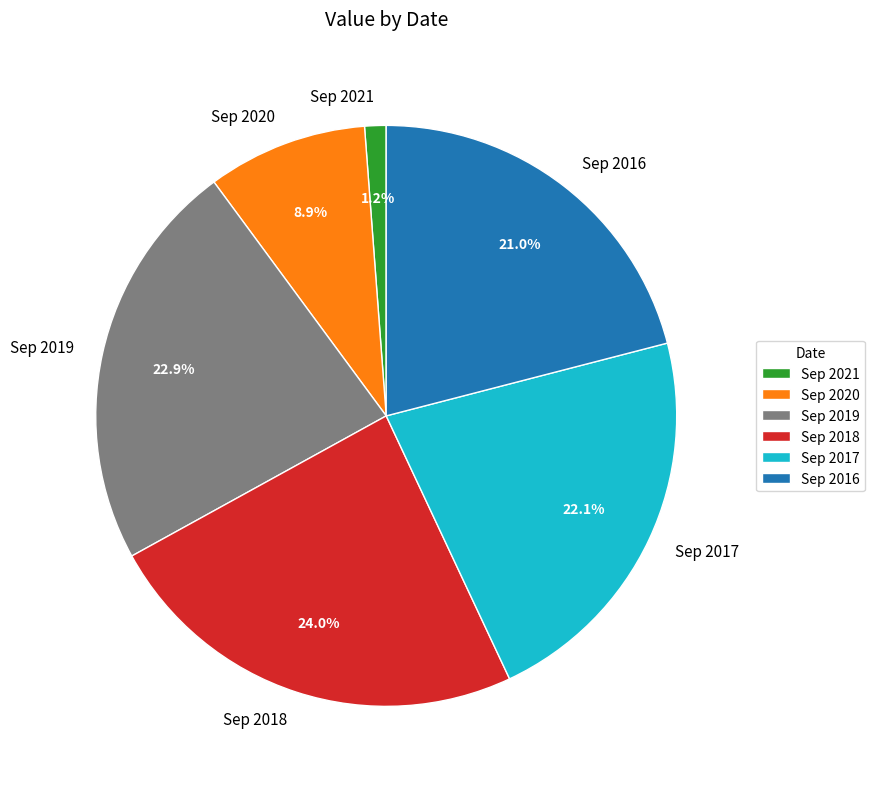

Which has a higher value, Sep 2018 or Sep 2016?

Sep 2018